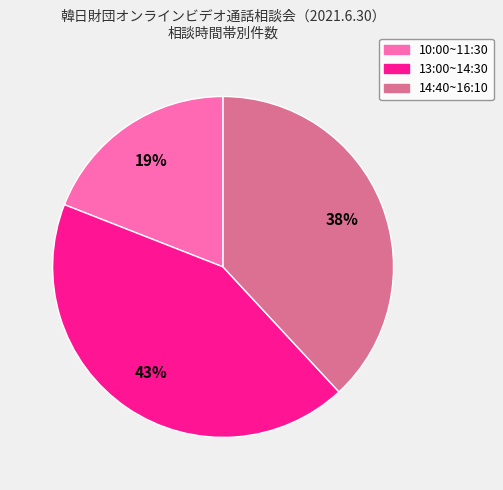

Rank the categories by value from highest to lowest.

13:00~14:30, 14:40~16:10, 10:00~11:30